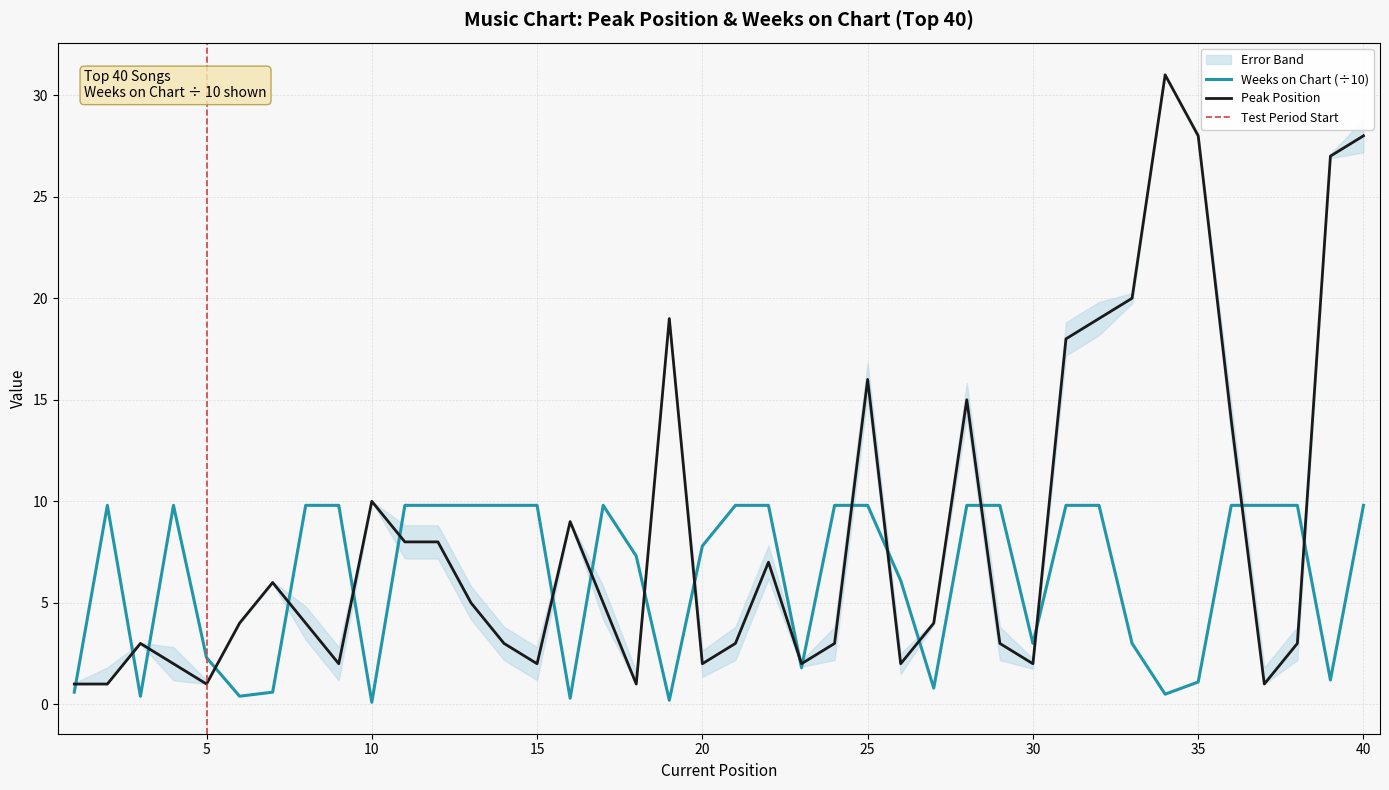

True or false: Weeks on Chart and Peak Position intersect in this chart.

True